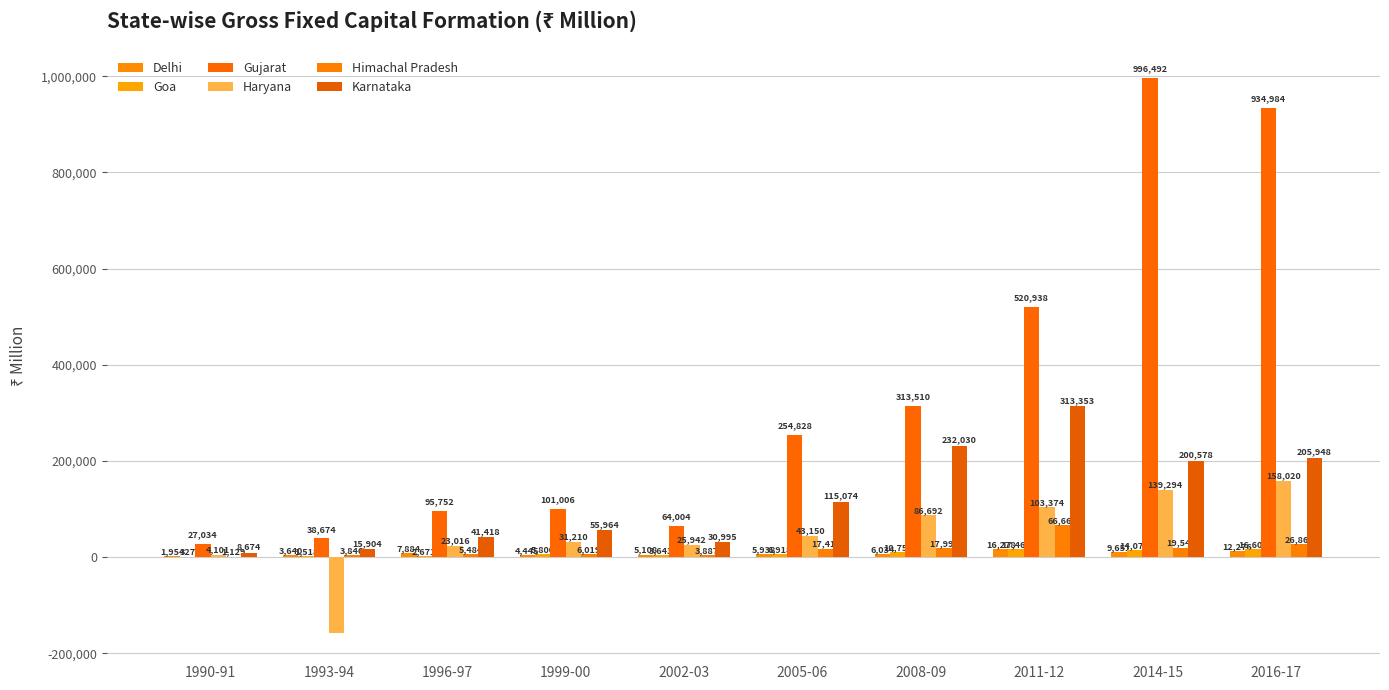

Which series has the largest total across all categories?

Gujarat